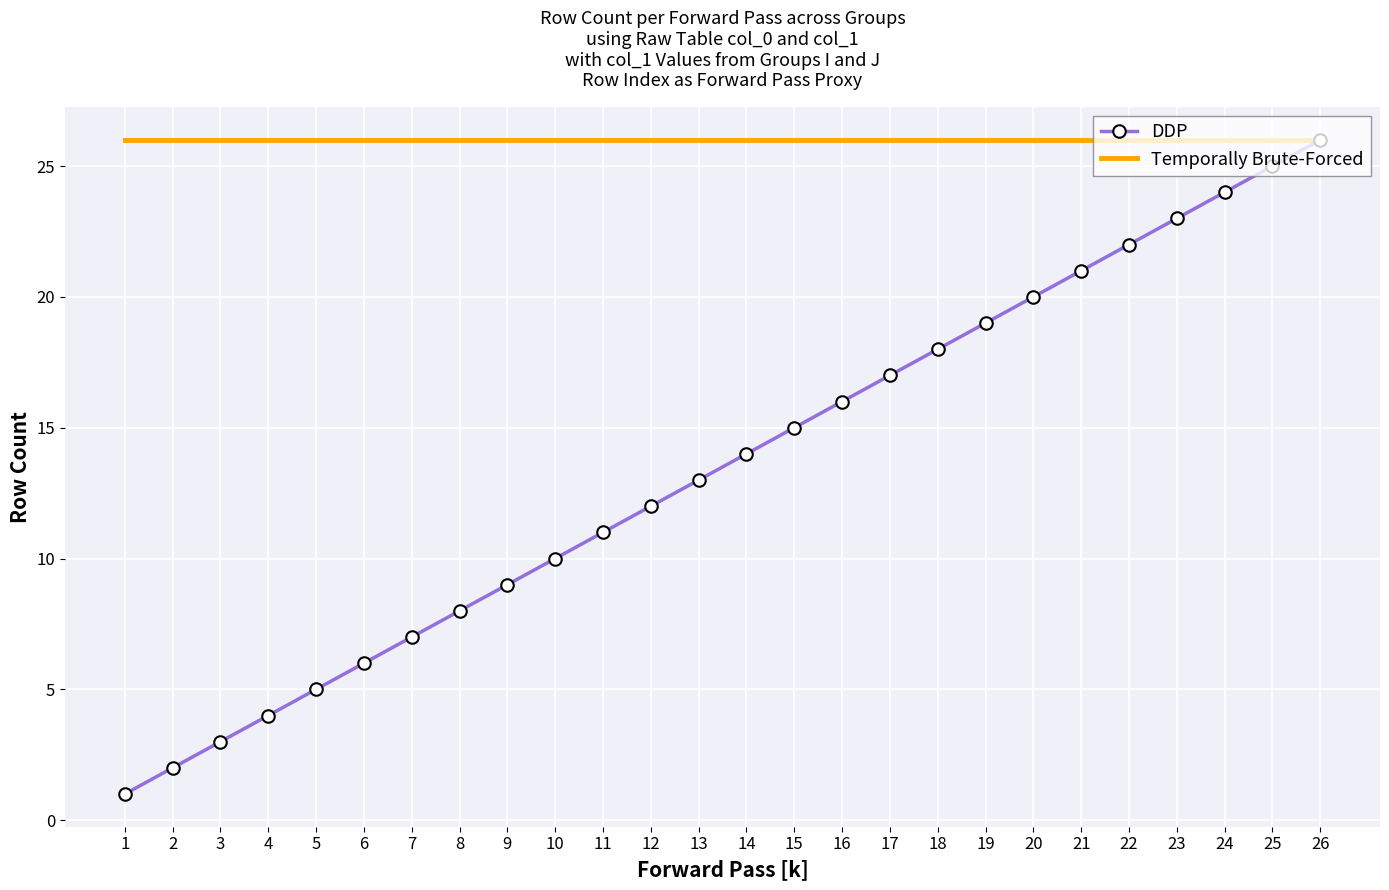

The value of DDP at 18 is 11. True or false?

False